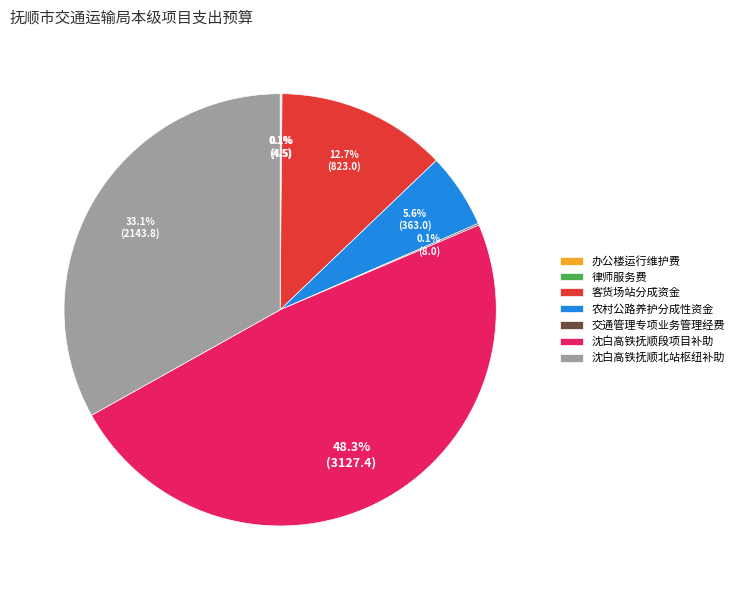

How much of the chart is everything except 沈白高铁抚顺北站枢纽补助?

66.9%